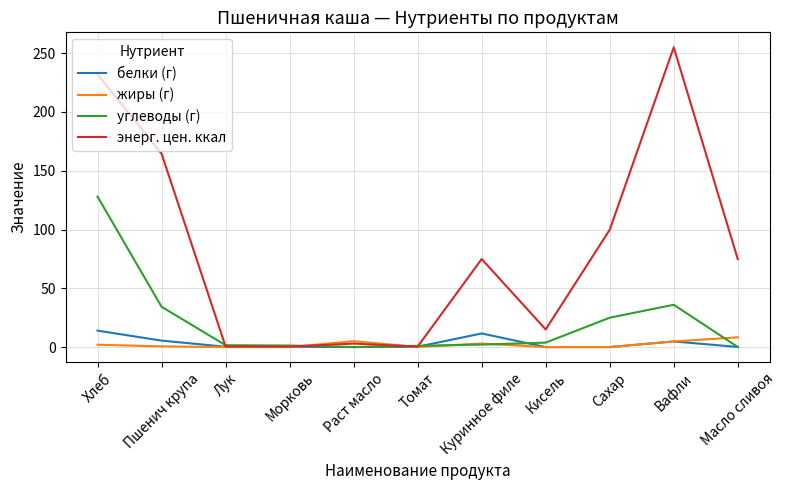

Which category has the highest value across all series?

Вафли